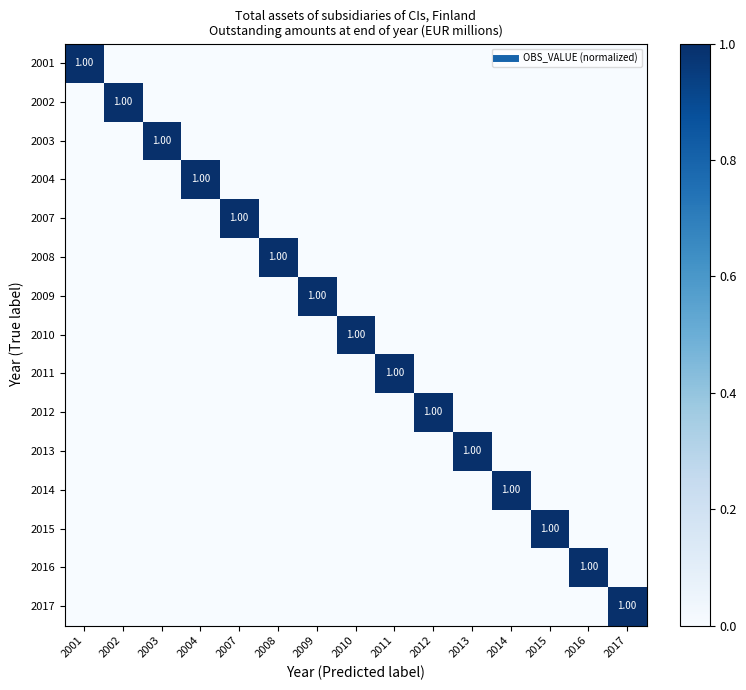

Which series has the widest spread of values?

2001